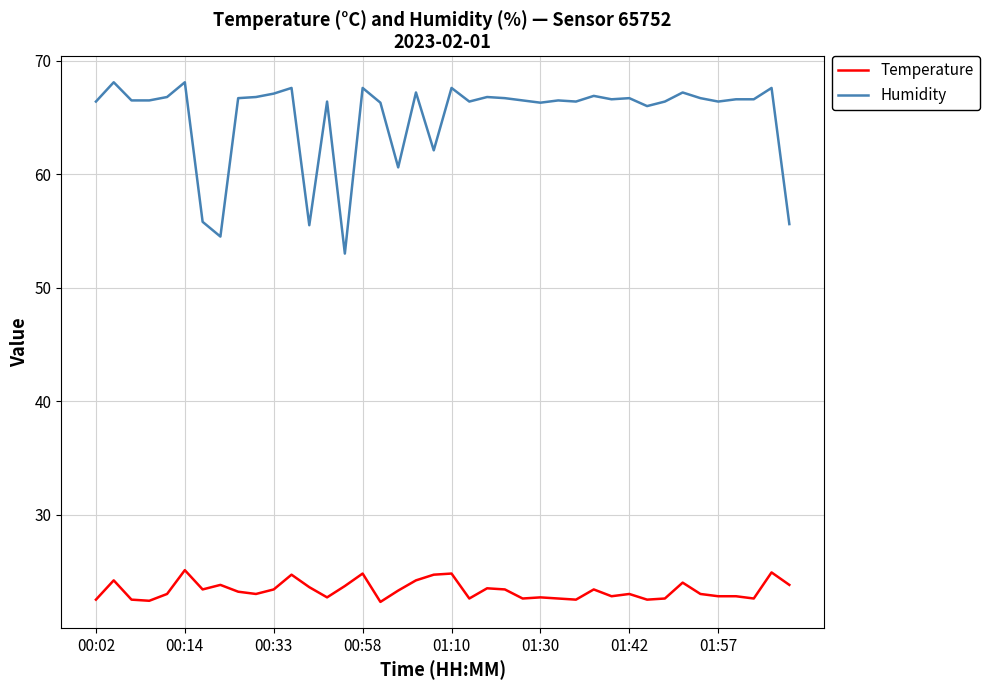

What is the maximum value shown in the chart?

68.1